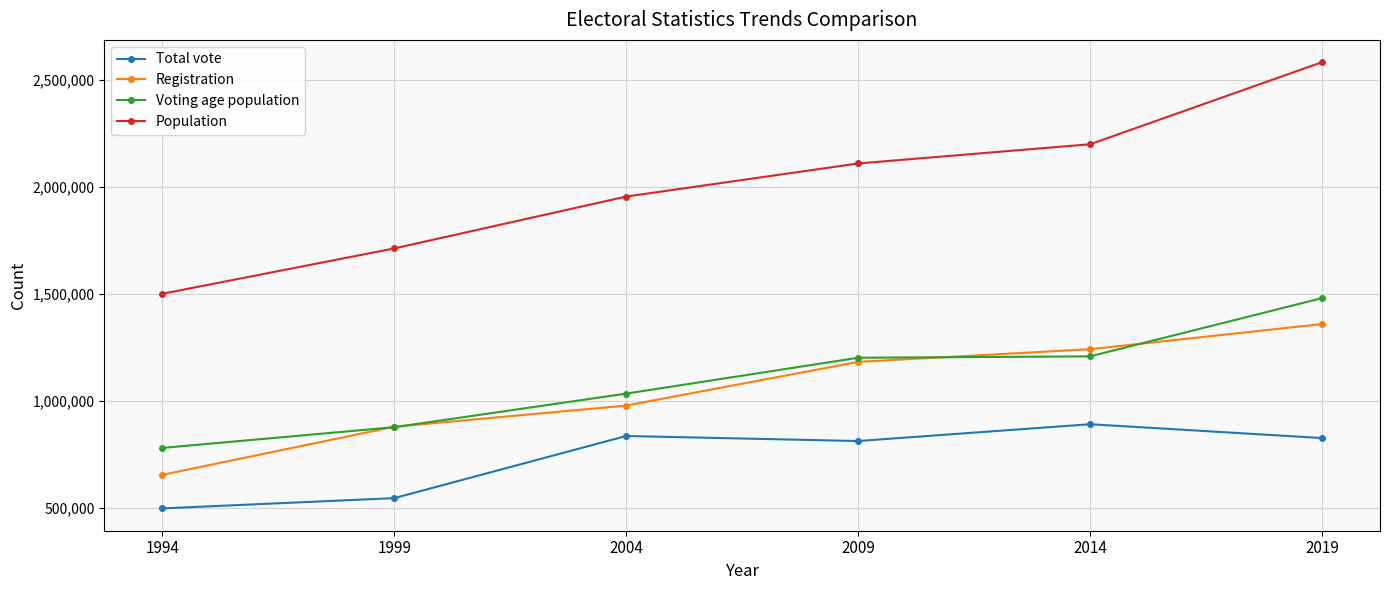

The value of Population at 2014 is 2198406. True or false?

True